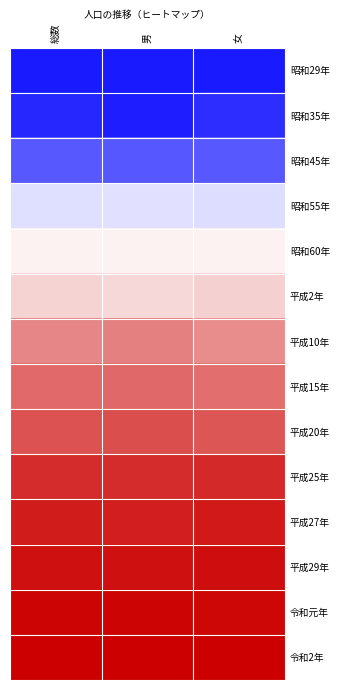

Which category has the highest value across all series?

総数